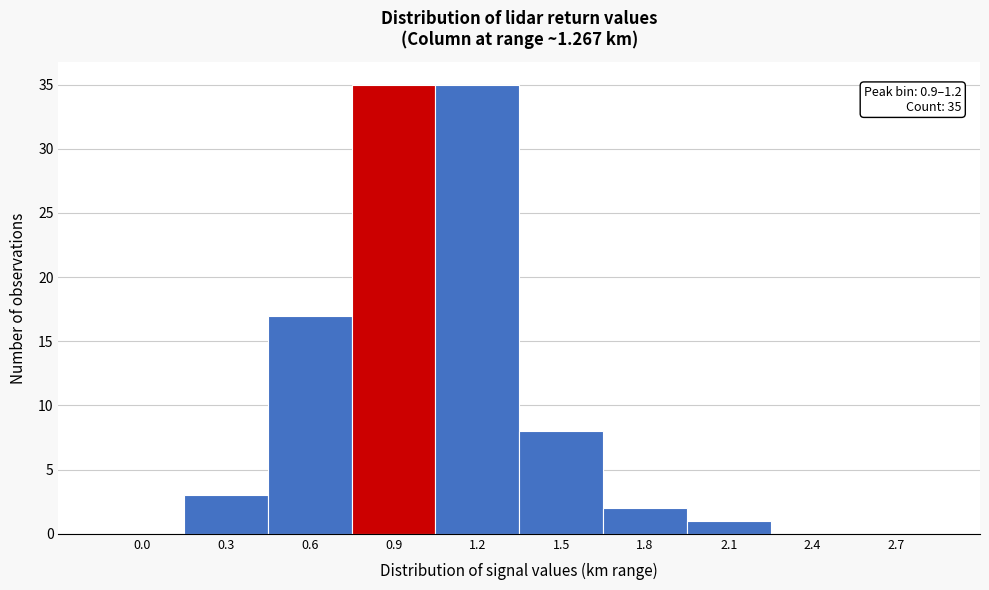

Reading left to right, extract all data points from this chart.

0.0=0	0.3=3	0.6=17	0.9=35	1.2=35	1.5=8	1.8=2	2.1=1	2.4=0	2.7=0